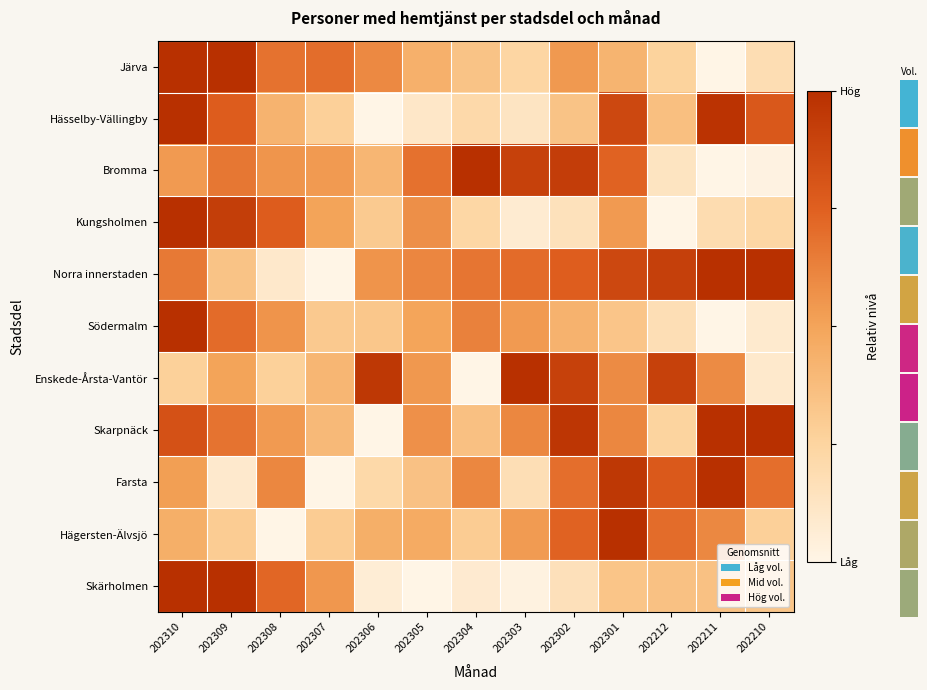

Rank the series by their maximum value, from highest to lowest.

Järva, Hässelby-Vällingby, Bromma, Kungsholmen, Norra innerstaden, Södermalm, Enskede-Årsta-Vantör, Skarpnäck, Farsta, Hägersten-Älvsjö, Skärholmen